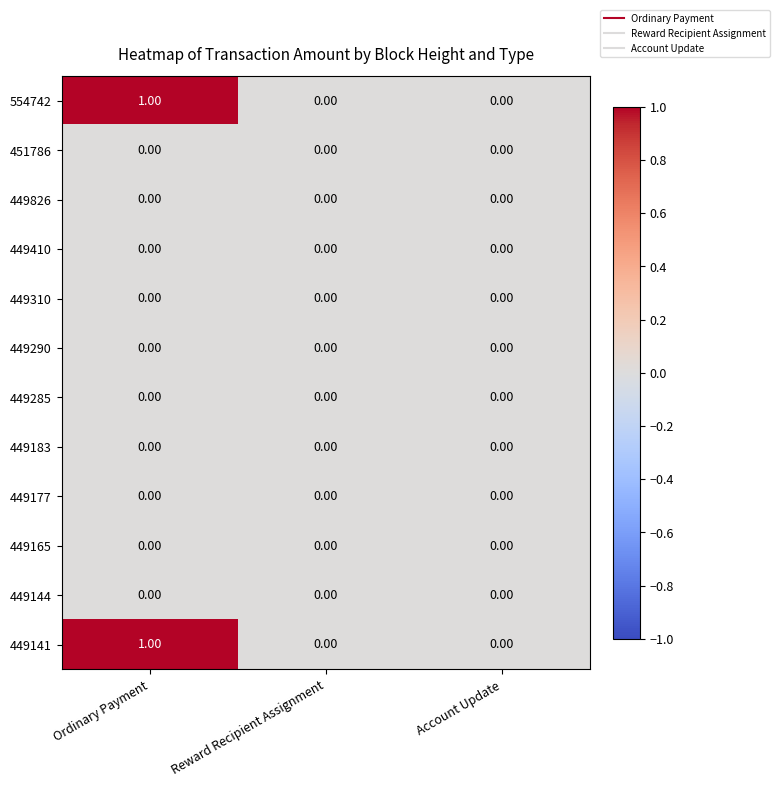

At which category is the sum across all series the highest?

Ordinary Payment